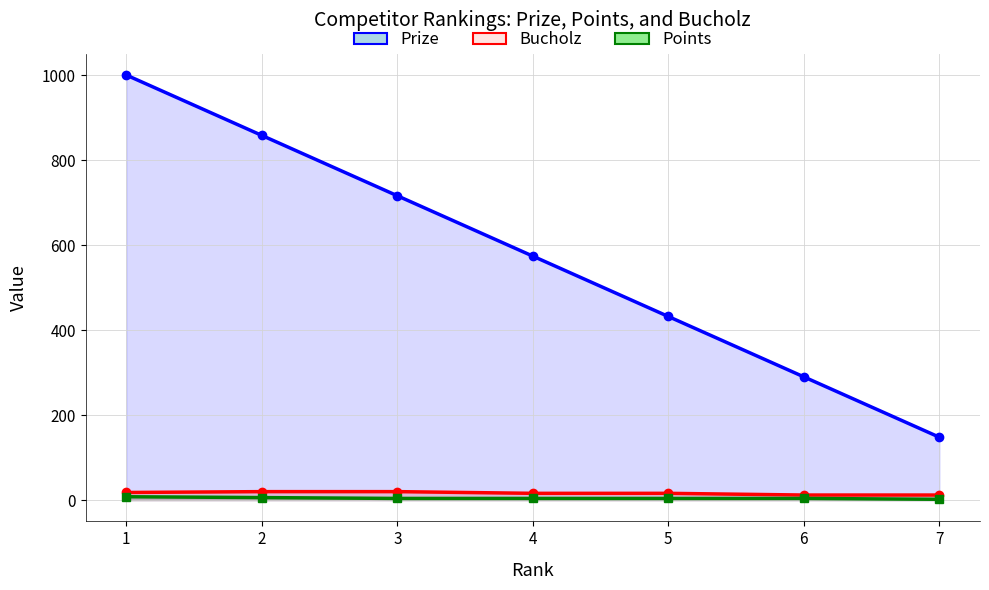

What is the minimum value for Prize?

148